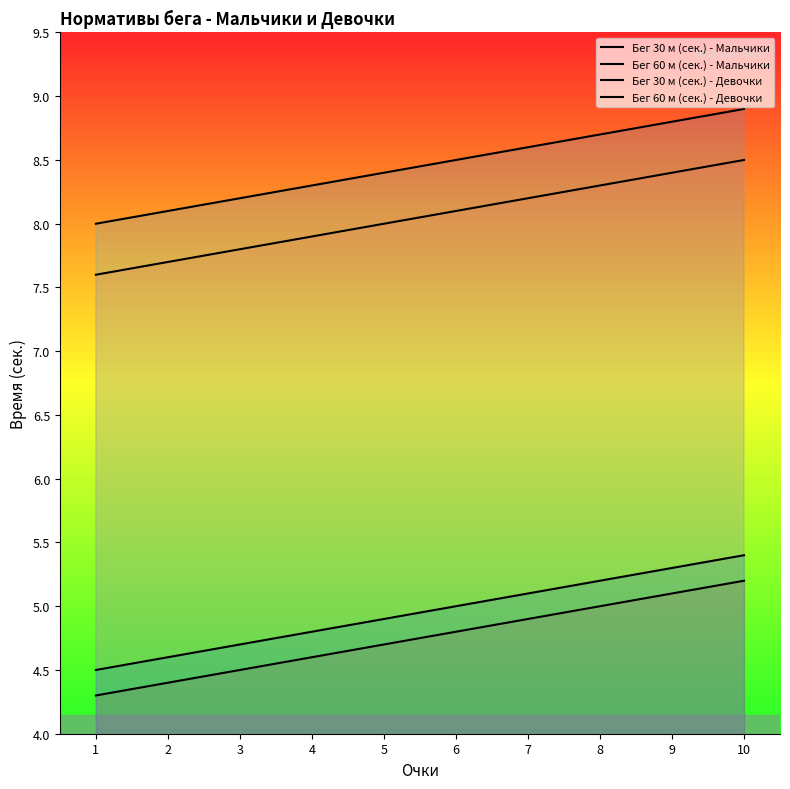

True or false: Бег 60 м (сек.) - Девочки and Бег 60 м (сек.) - Мальчики cross at least once.

False